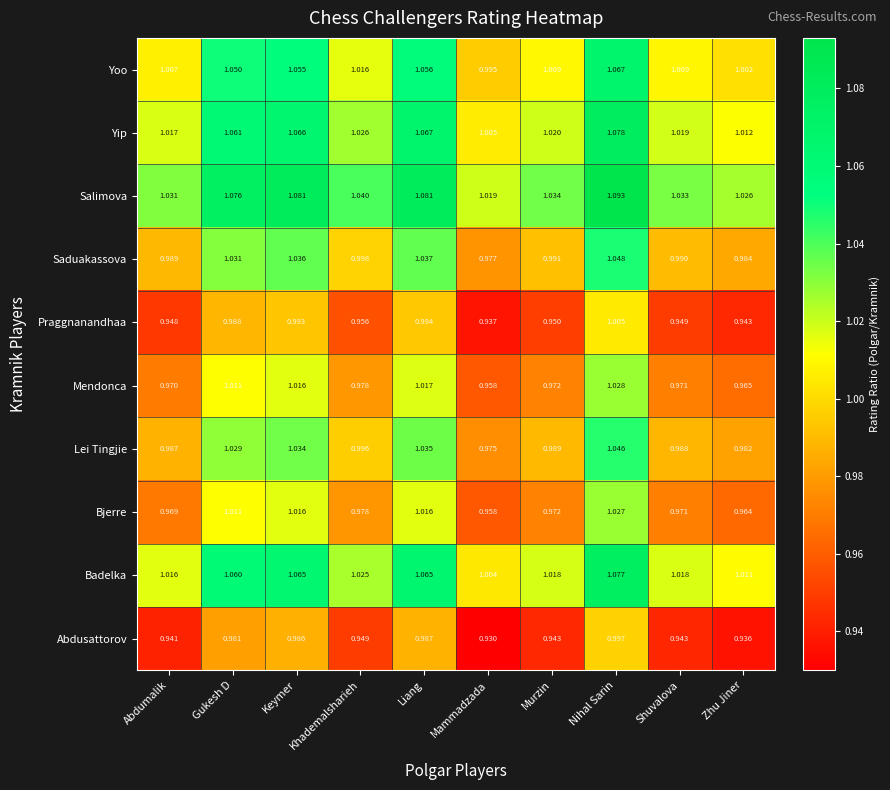

At which label is Abdusattorov closest to 0?

Mammadzada